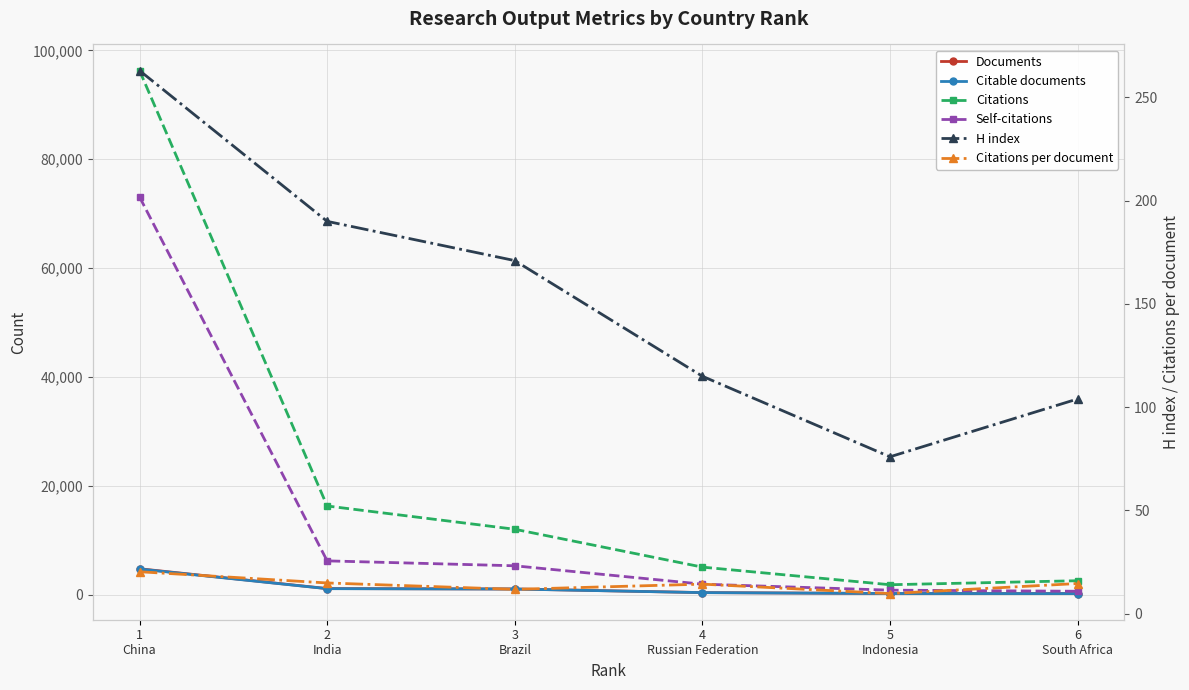

Is it true that Citable documents equals 1706.9 at 3
Brazil?

False